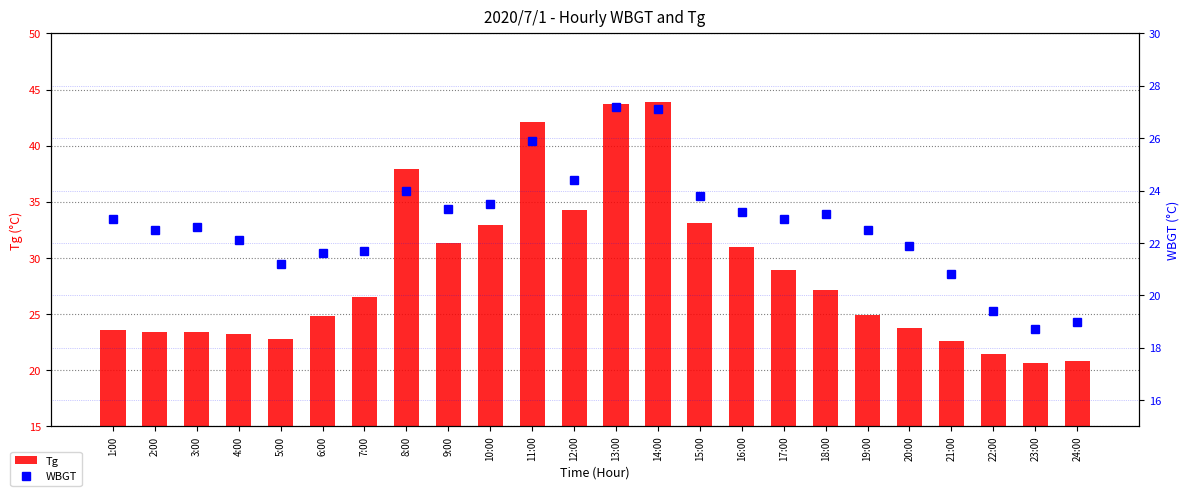

At 6:00, list the series in order from smallest to largest.

WBGT, Tg